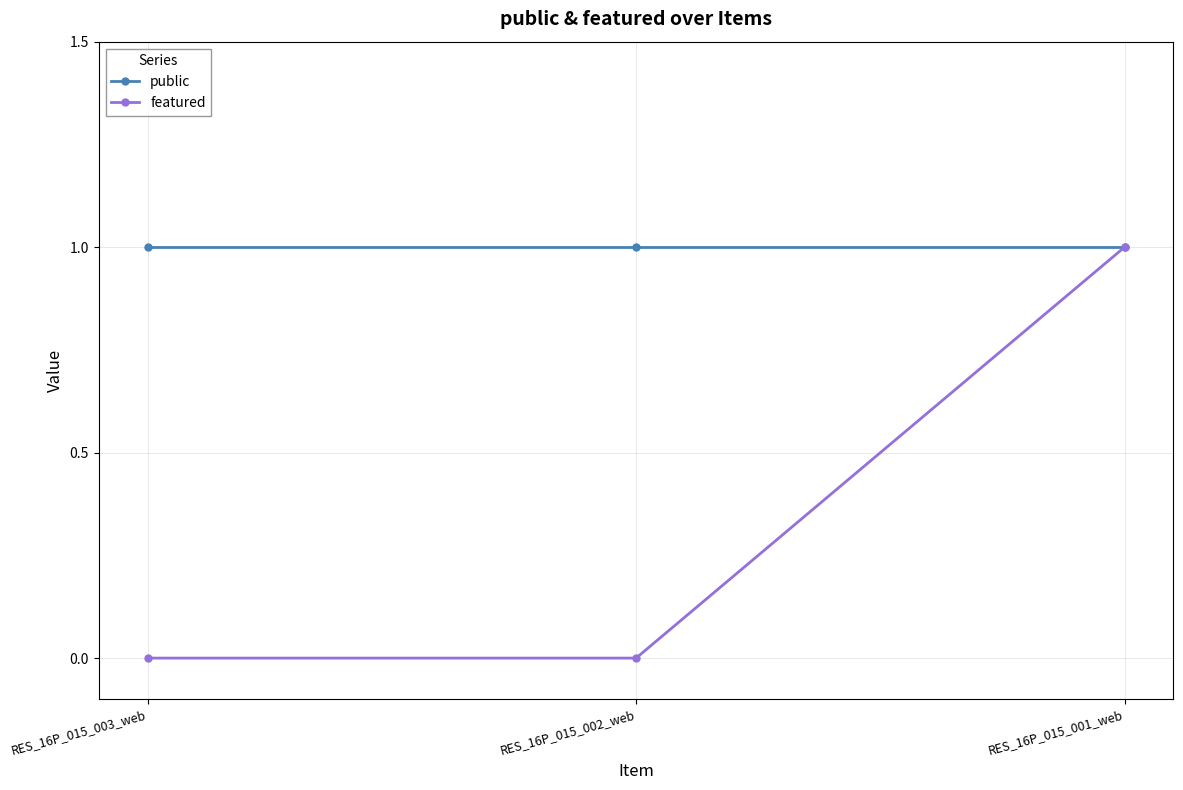

Reading left to right, transcribe all the data shown in this chart.

public: RES_16P_015_003_web=1	RES_16P_015_002_web=1	RES_16P_015_001_web=1
featured: RES_16P_015_003_web=0	RES_16P_015_002_web=0	RES_16P_015_001_web=1